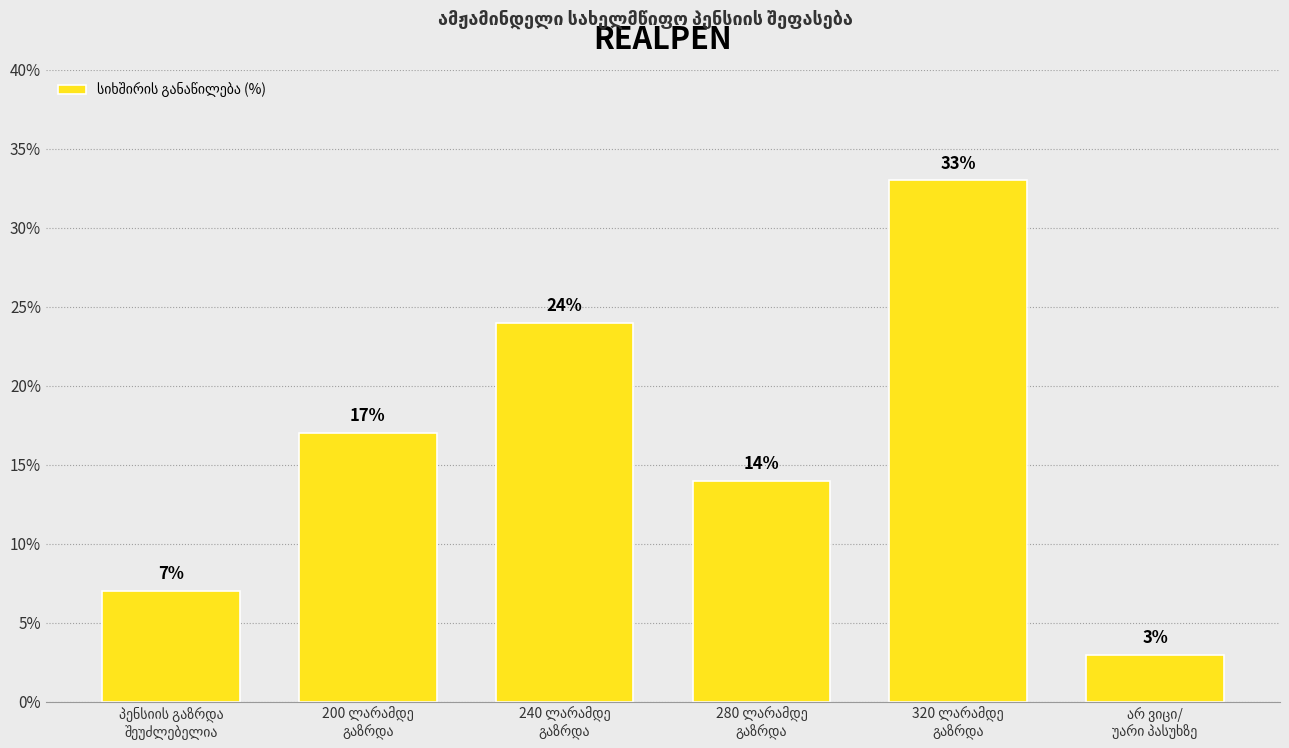

Count the values in the range 7 to 24.

4